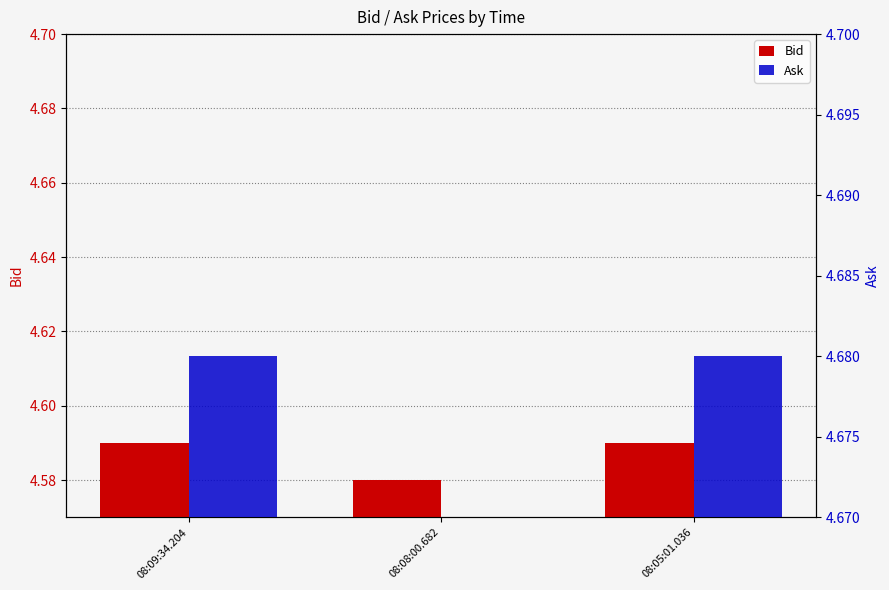

The value of Ask at 08:08:00.682 is 4.7. True or false?

True